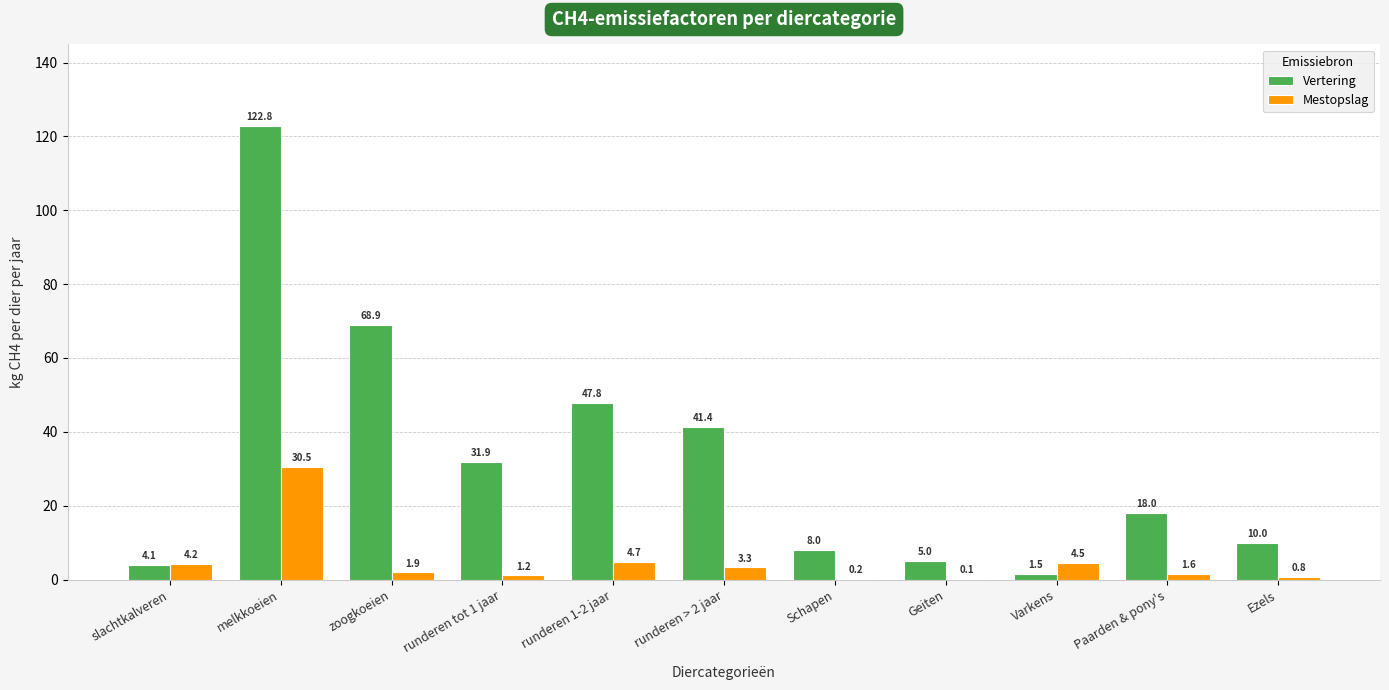

Is the value of Mestopslag at Geiten greater than the value of Vertering at slachtkalveren?

No